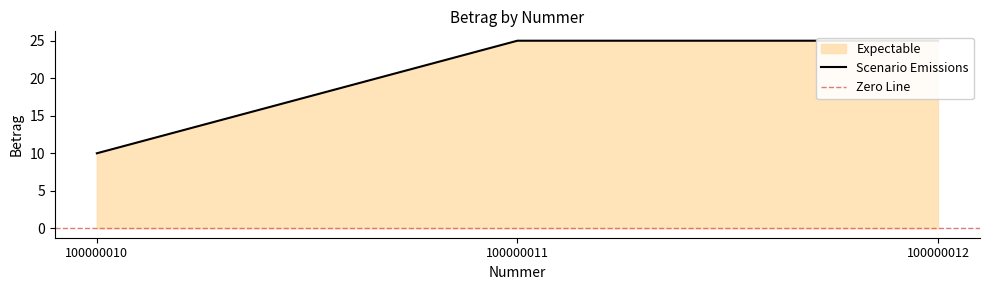

Which category has the lowest value across all series?

100000010